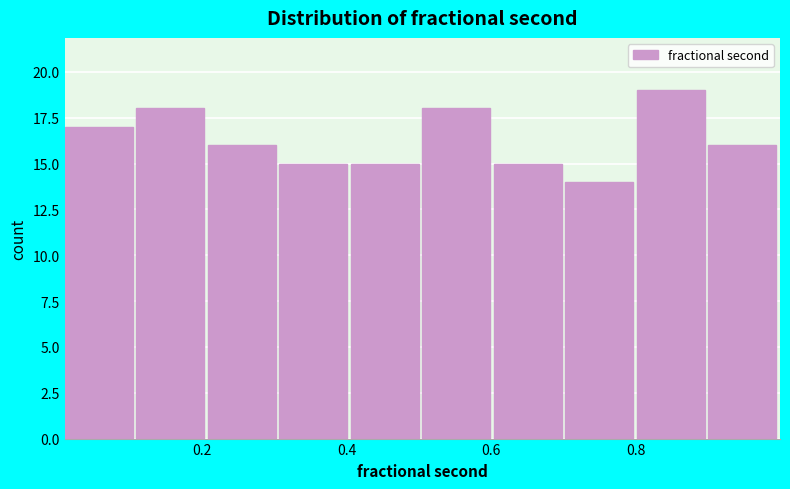

Reading left to right, transcribe this chart: for each bar, give the range it covers on the x-axis and its height. Neither the bar edges nor the heights are printed on the chart, so give them approximately, as read against the axes.

0.0 to 0.1: 17
0.1 to 0.2: 18
0.2 to 0.3: 16
0.3 to 0.4: 15
0.4 to 0.5: 15
0.5 to 0.6: 18
0.6 to 0.7: 15
0.7 to 0.8: 14
0.8 to 0.9: 19
0.9 to 1.0: 16